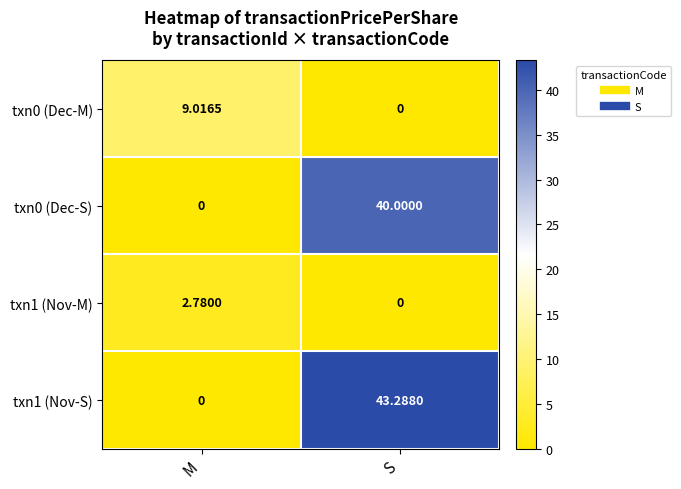

Is the value of txn1 (Nov-S) at S greater than the value of txn0 (Dec-M) at S?

Yes